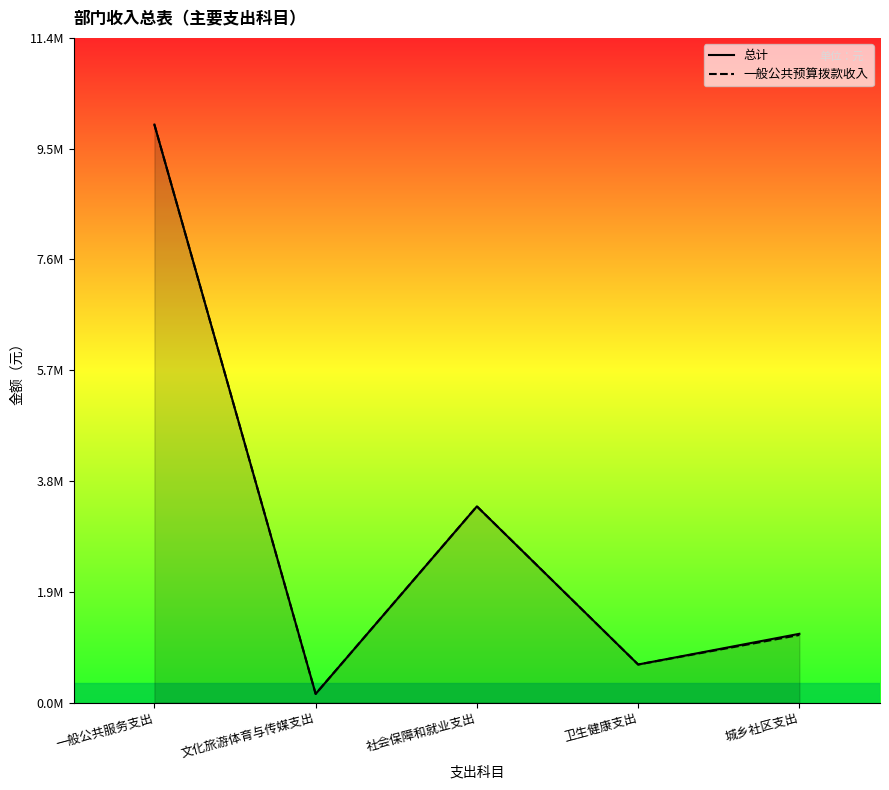

What is the label of the 1st point from the left?

一般公共服务支出